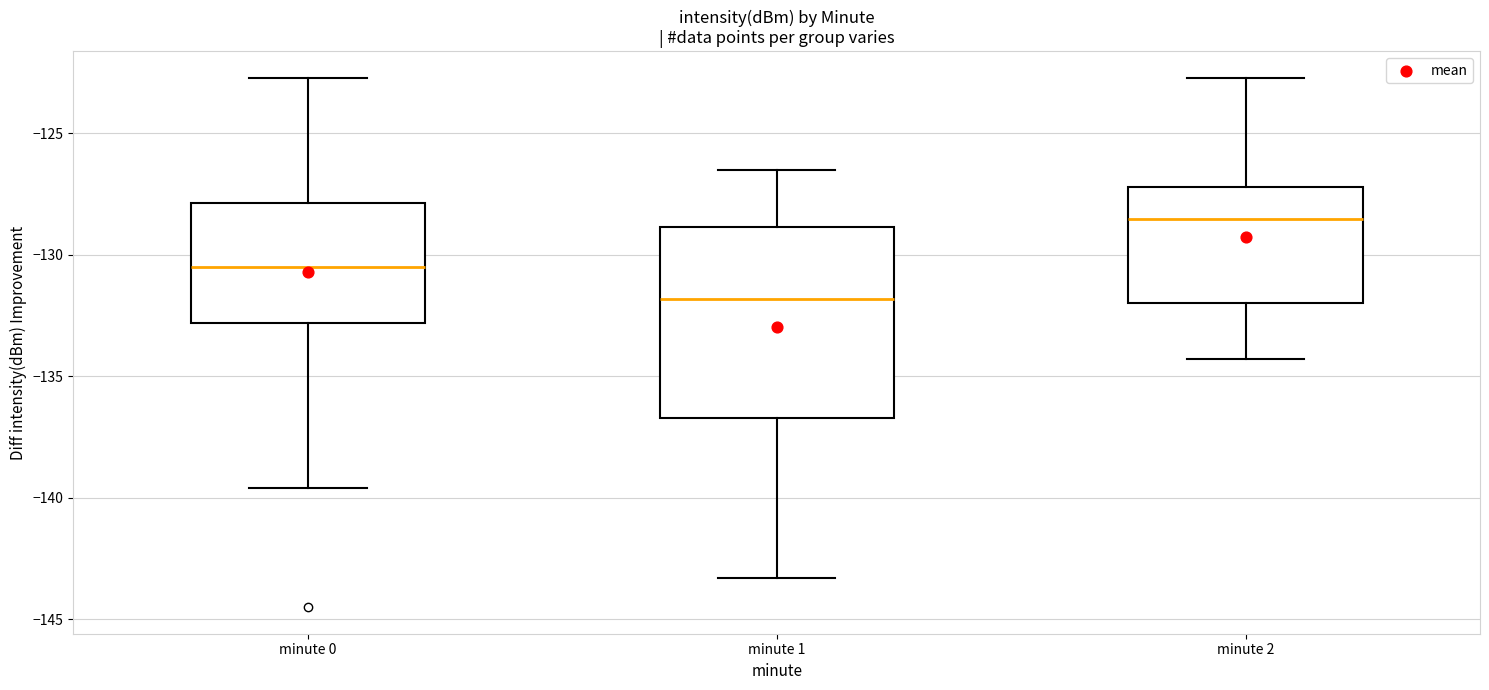

Reading left to right, read every box against the y-axis: the position of its median line, the range the box covers, and the ends of its whiskers. The values are not printed on the chart, so give them approximately, as read against the axis.

minute 0: median -130.5, box -133.0 to -128.0, whiskers -139.5 to -122.5
minute 1: median -132.0, box -136.5 to -129.0, whiskers -143.5 to -126.5
minute 2: median -128.5, box -132.0 to -127.0, whiskers -134.5 to -122.5